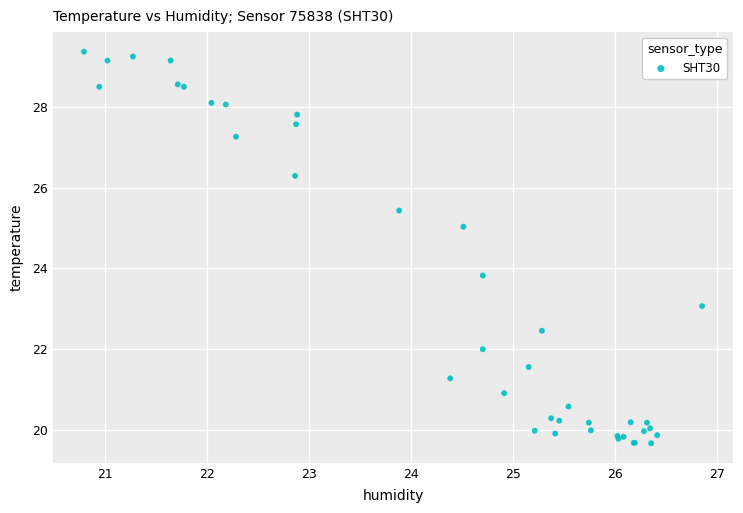

What Y value in the scatter plot is closest to 24?

23.8